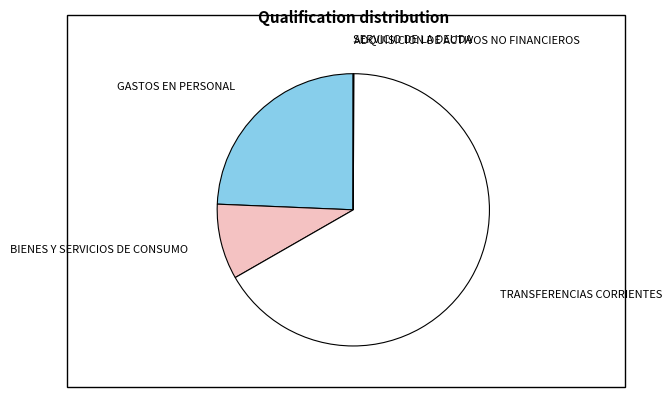

Which slice is the largest?

TRANSFERENCIAS CORRIENTES